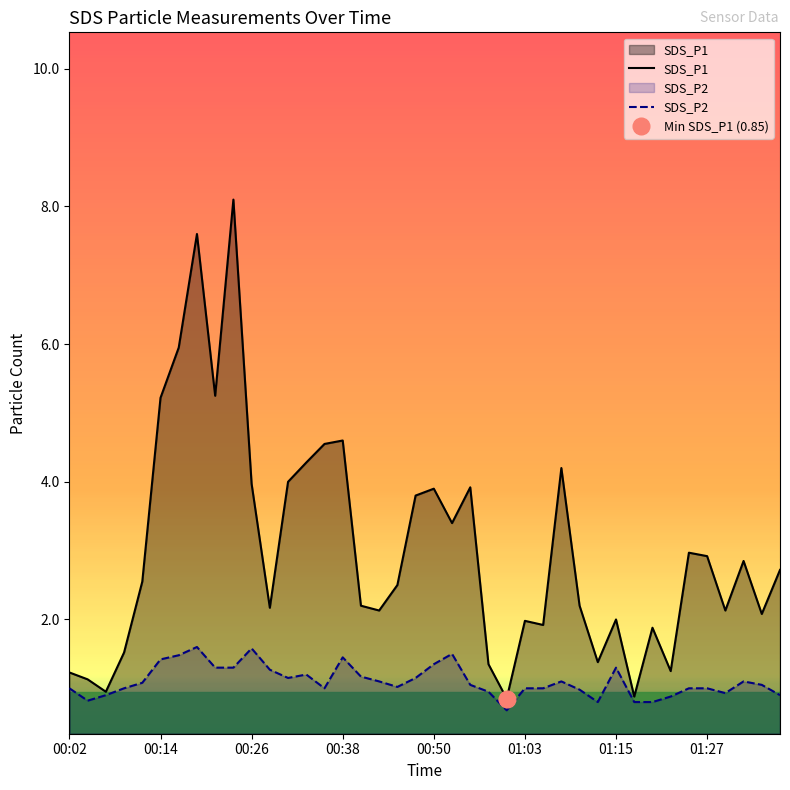

Reading right to left, what are all the values shown in this chart?

SDS_P1: 01:37=2.7	01:34=2.1	01:32=2.9	01:29=2.1	01:27=2.9	01:24=3.0	01:22=1.2	01:20=1.9	01:17=0.9	01:15=2.0	01:12=1.4	01:10=2.2	01:07=4.2	01:05=1.9	01:03=2.0	01:00=0.8	00:58=1.4	00:55=3.9	00:53=3.4	00:50=3.9	00:48=3.8	00:45=2.5	00:43=2.1	00:40=2.2	00:38=4.6	00:36=4.5	00:33=4.3	00:31=4.0	00:28=2.2	00:26=4.0	00:23=8.1	00:21=5.2	00:19=7.6	00:16=6.0	00:14=5.2	00:11=2.5	00:09=1.5	00:07=0.9	00:04=1.1	00:02=1.2
SDS_P2: 01:37=0.9	01:34=1.1	01:32=1.1	01:29=0.9	01:27=1.0	01:24=1.0	01:22=0.9	01:20=0.8	01:17=0.8	01:15=1.3	01:12=0.8	01:10=1.0	01:07=1.1	01:05=1.0	01:03=1.0	01:00=0.7	00:58=0.9	00:55=1.1	00:53=1.5	00:50=1.4	00:48=1.1	00:45=1.0	00:43=1.1	00:40=1.2	00:38=1.4	00:36=1.0	00:33=1.2	00:31=1.1	00:28=1.3	00:26=1.6	00:23=1.3	00:21=1.3	00:19=1.6	00:16=1.5	00:14=1.4	00:11=1.1	00:09=1.0	00:07=0.9	00:04=0.8	00:02=1.0